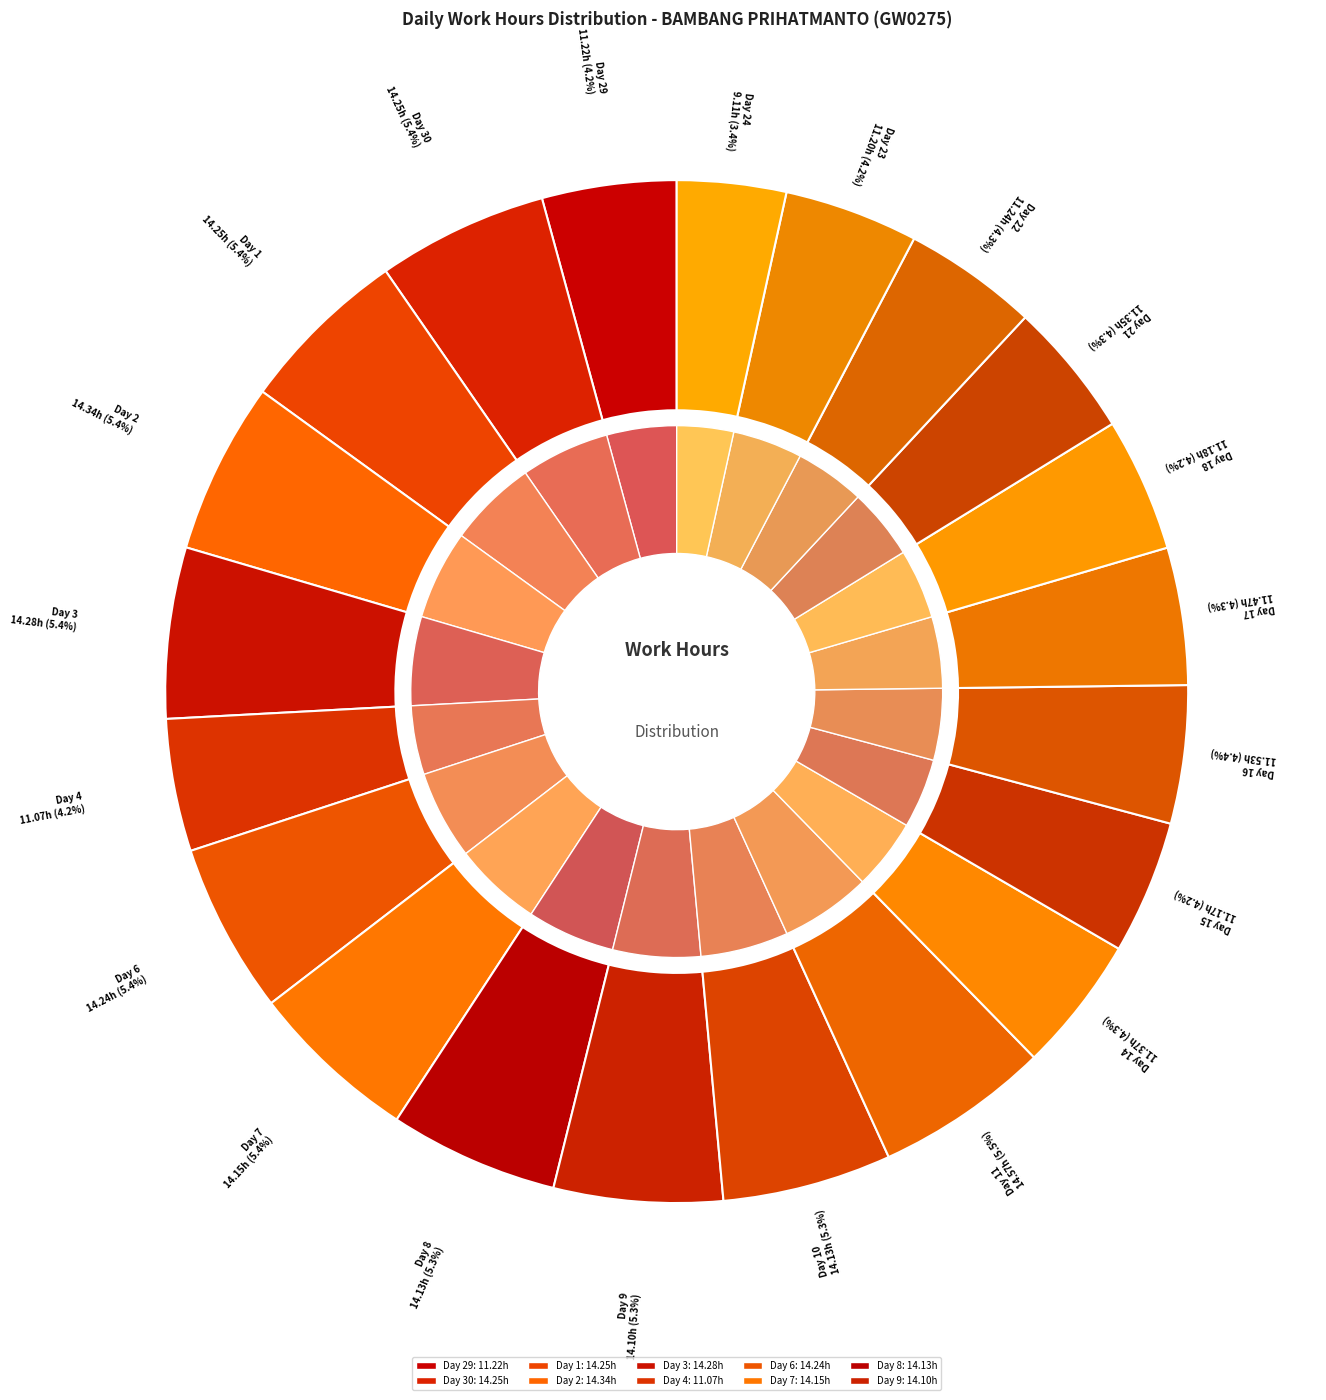

What is the change in value from Day 2 to Day 4?

-3.3